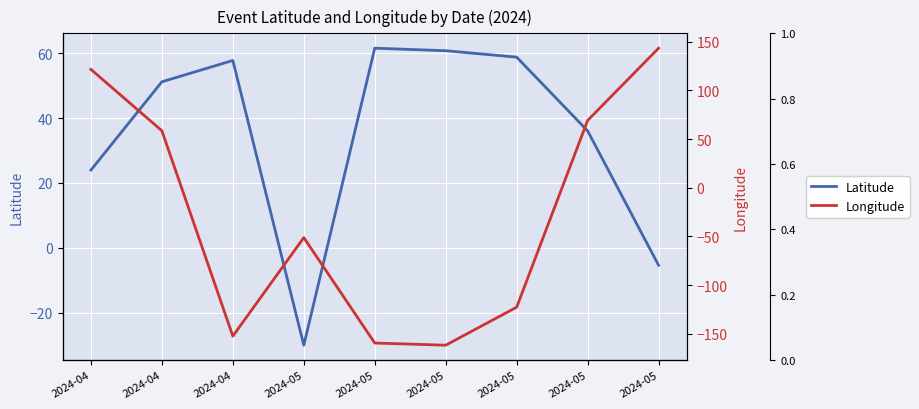

After their last crossing, which series has the higher values: Longitude or Latitude?

Longitude